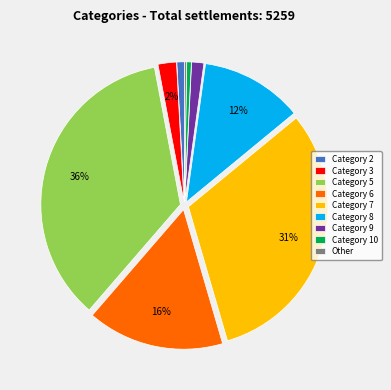

Do Category 3 and Category 9 together represent more than half of the pie?

No